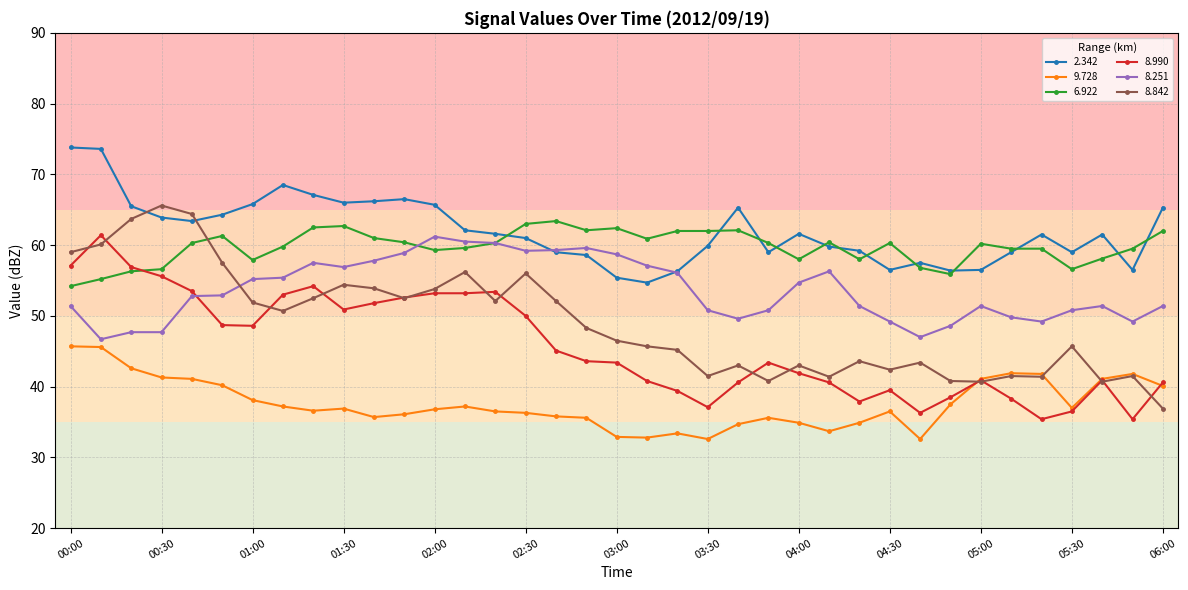

True or false: 8.990 and 8.251 cross at least once.

True